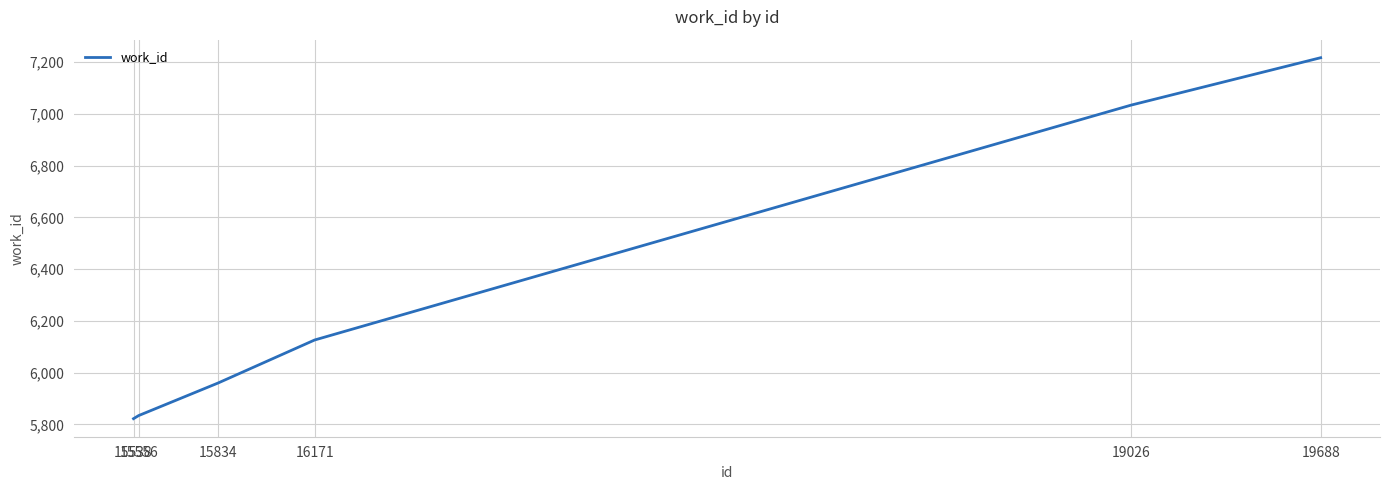

What is the sum of all values?

37993